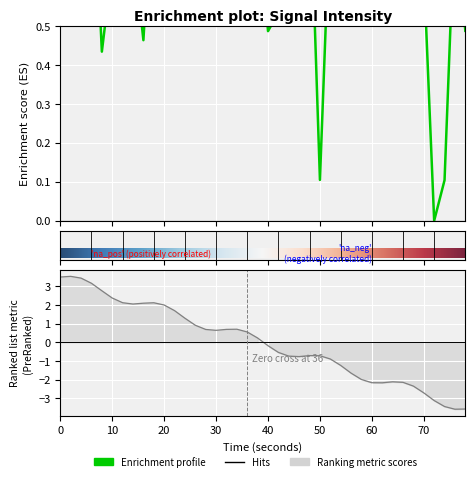

True or false: there are more than 1 points higher than both neighbors.

True